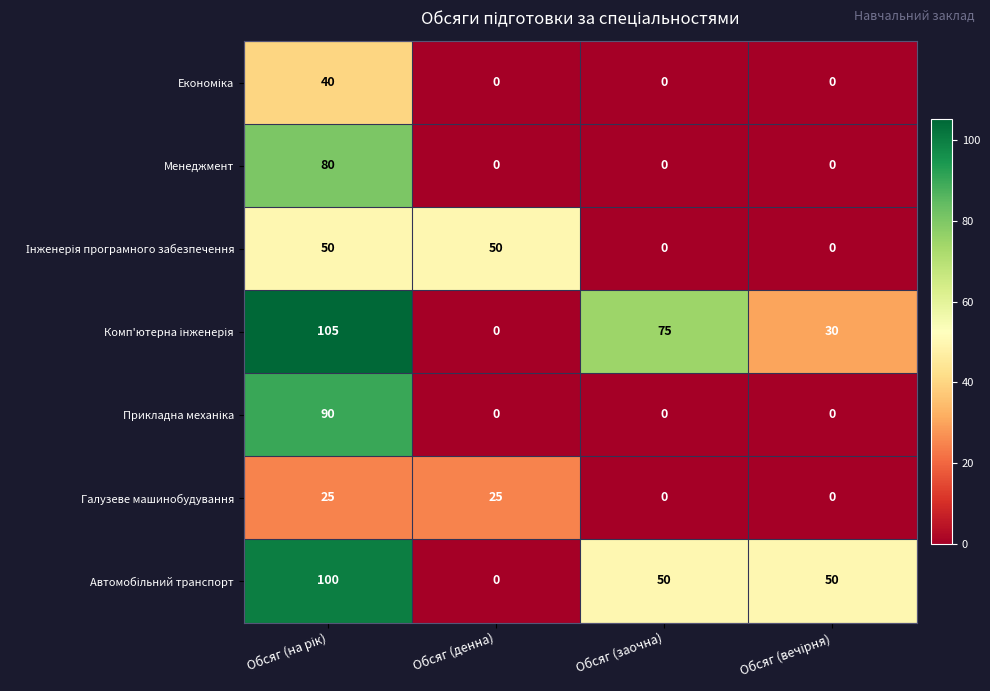

What is the sum of all Галузеве машинобудування values?

50